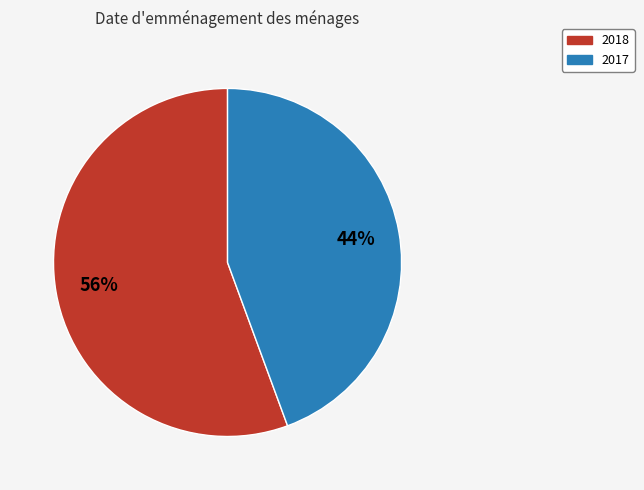

What percentage is the 2017 slice, to the nearest percent?

44%